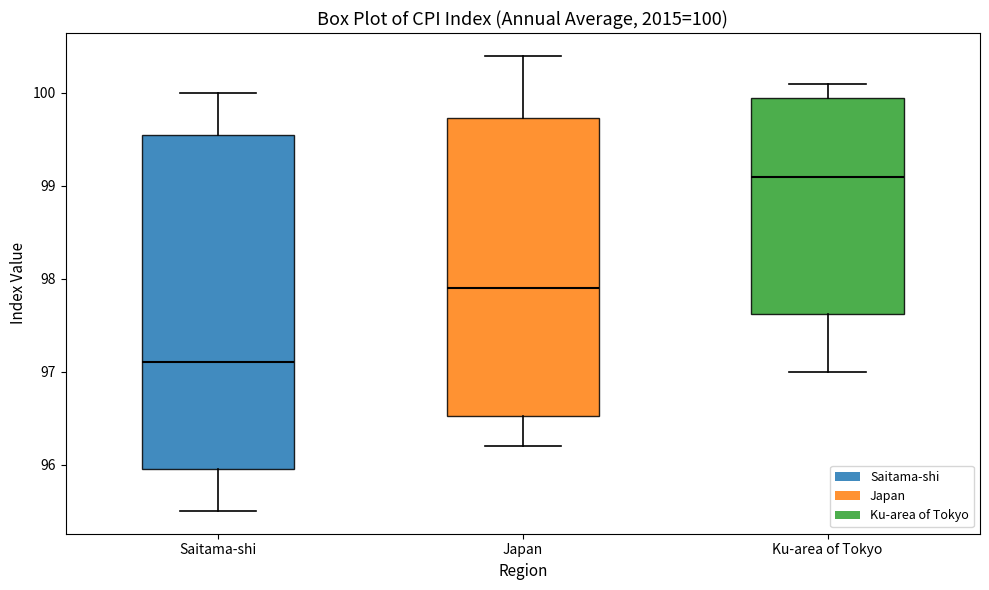

Comparing the boxes themselves (not the whiskers), which one is the tallest?

Saitama-shi